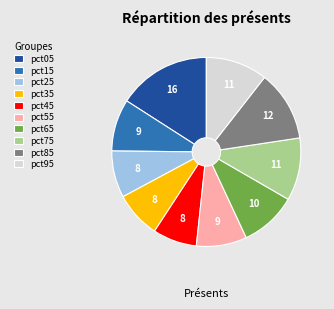

Does any single category account for the majority?

No